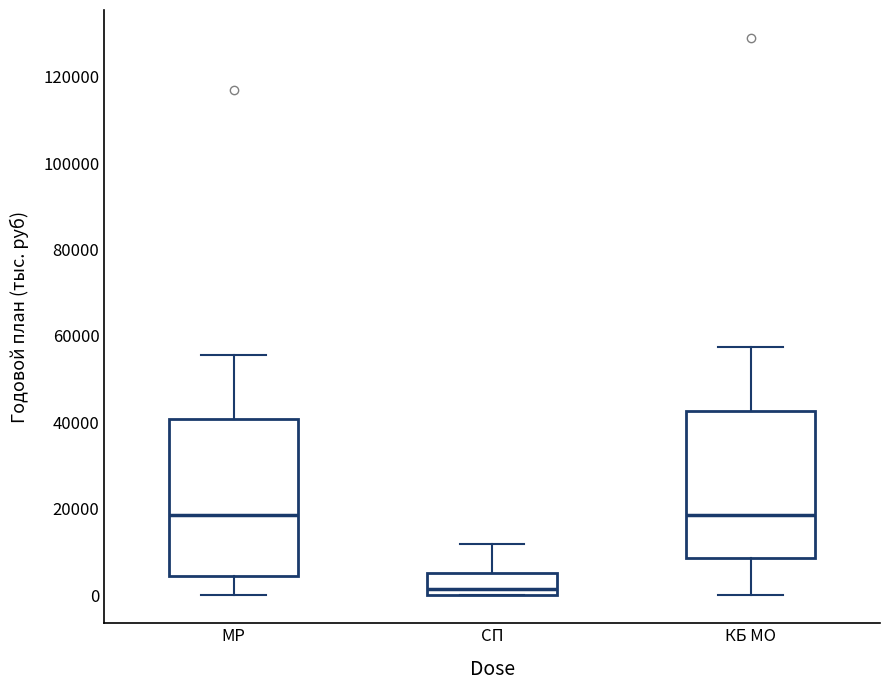

Reading left to right, transcribe this box plot: for each box, give where its median line is, the range the box spans, and where its two whiskers end, as read against the y-axis. The values are not printed on the chart, so give them approximately, as read against the axis.

МР: median 18000, box 4000 to 40000, whiskers 0 to 56000
СП: median 2000, box 0 to 6000, whiskers 0 to 12000
КБ МО: median 18000, box 8000 to 42000, whiskers 0 to 58000